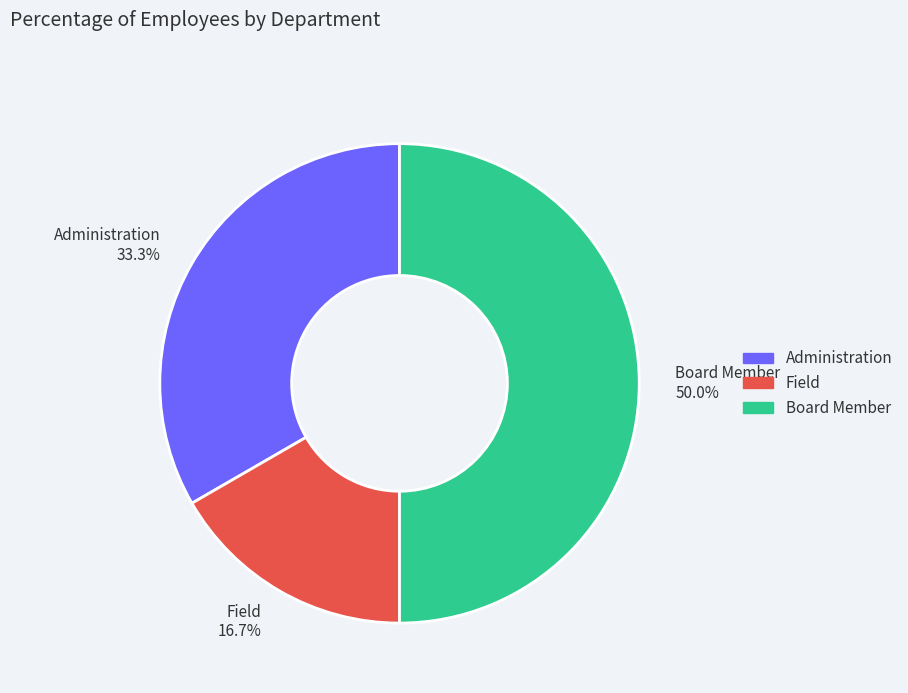

Rank the categories by value from highest to lowest.

Board Member, Administration, Field